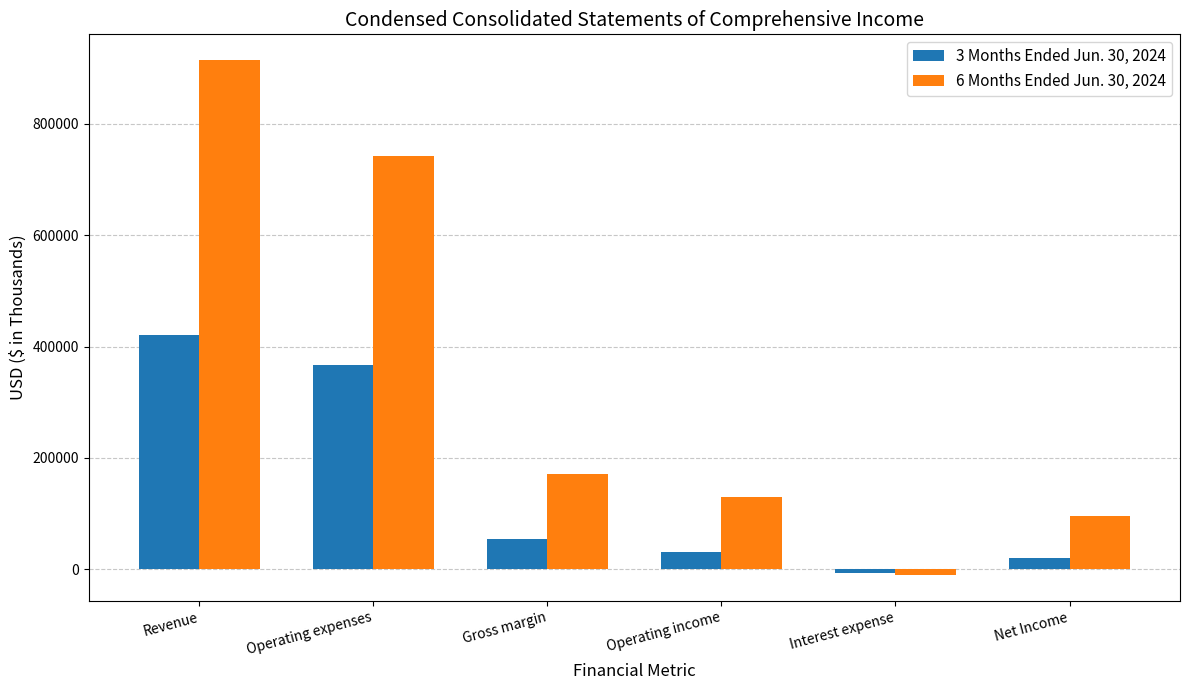

Rank the series at Gross margin from highest to lowest value.

6 Months Ended Jun. 30, 2024, 3 Months Ended Jun. 30, 2024